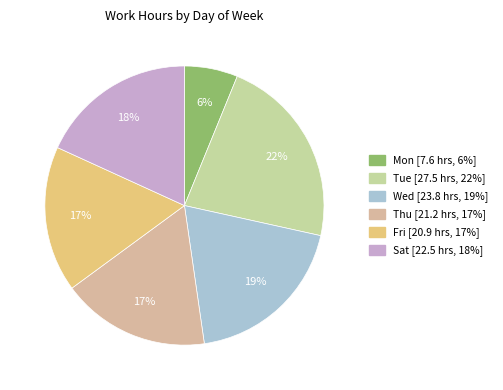

Count the number of slices in the pie.

6